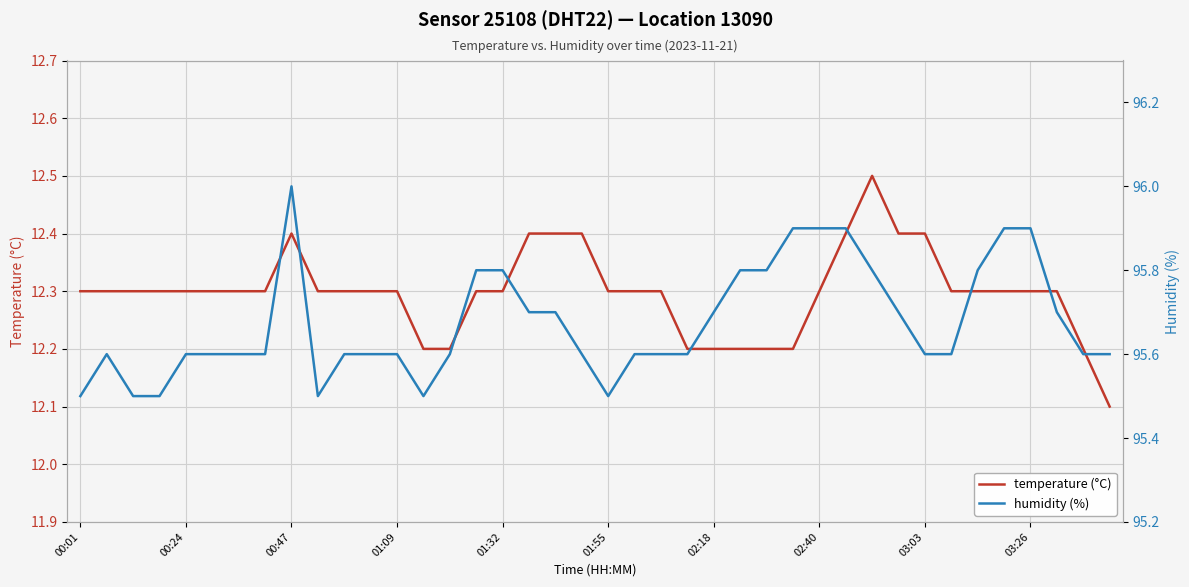

The temperature (°C) series shows 12.2 at 02:18. True or false?

True